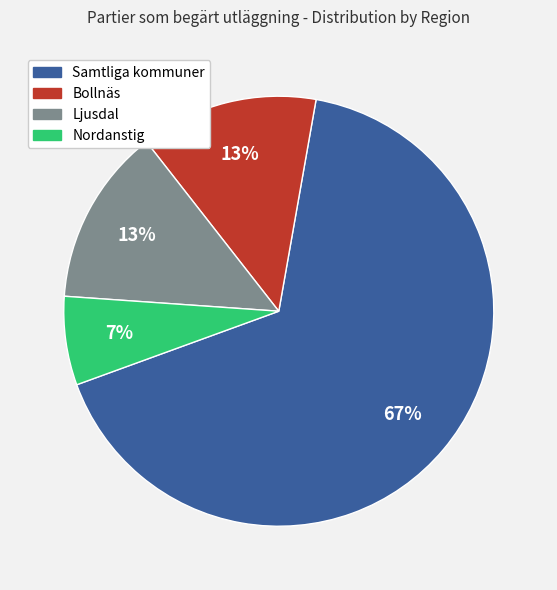

What percentage is the Samtliga kommuner slice, to the nearest percent?

67%